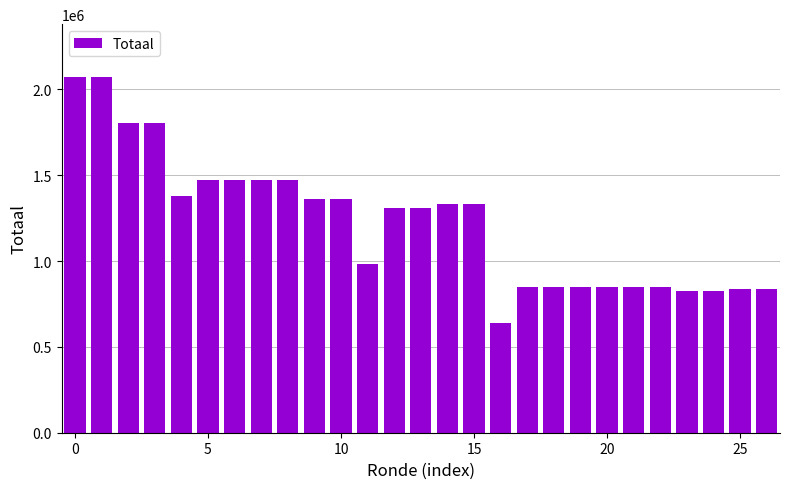

What is the maximum value shown in the chart?

2069007